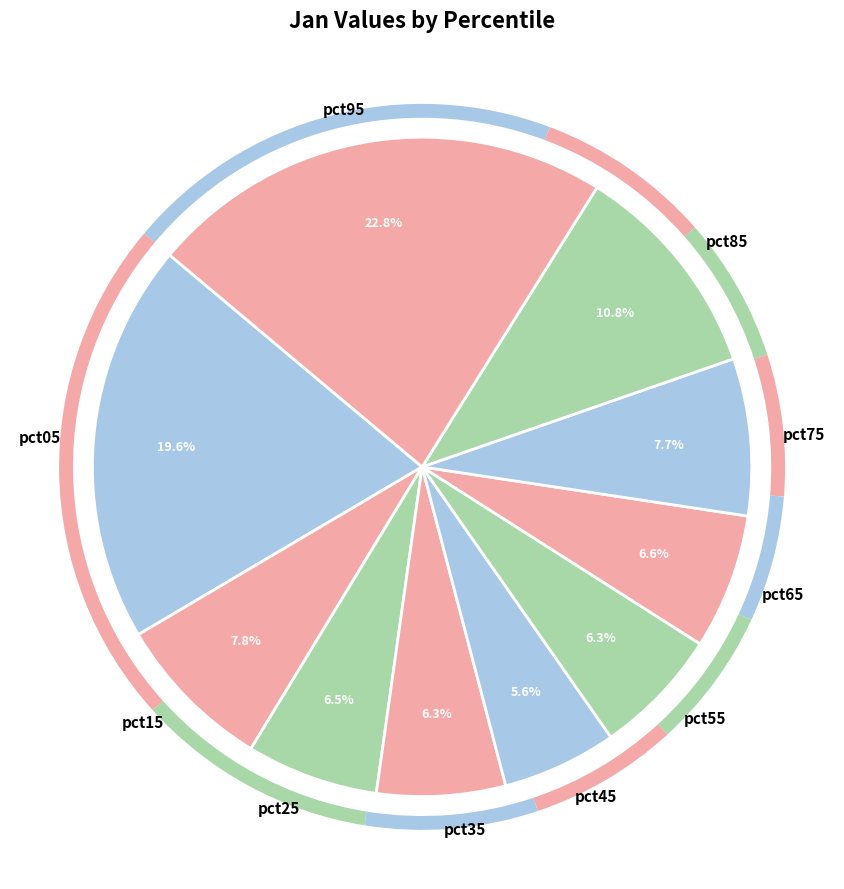

Which slice is the largest?

pct95